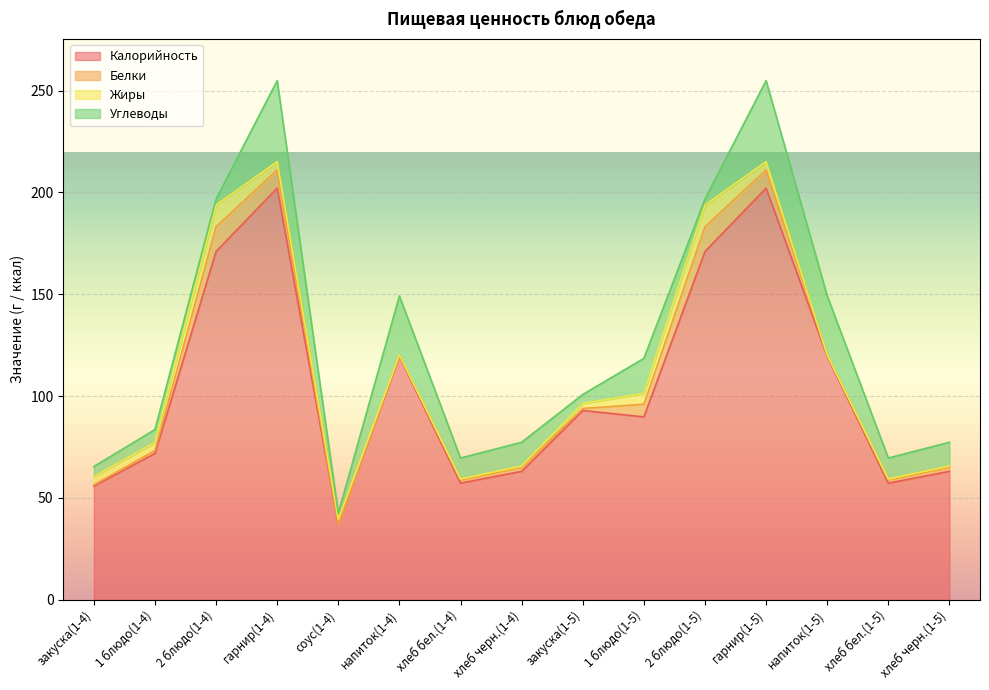

What is the value of the Жиры point at the 8th from the left?

0.6